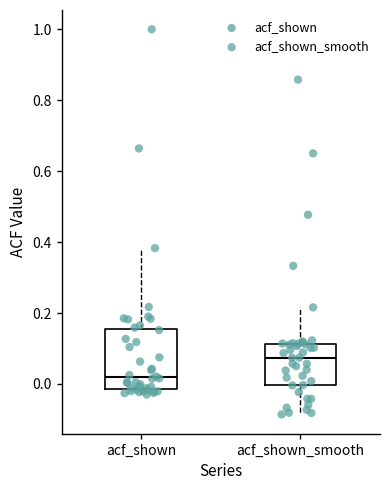

Where is the upper edge of the box for acf_shown_smooth on the y-axis? The values are not printed on the chart, so give them approximately, as read against the axis.

0.12